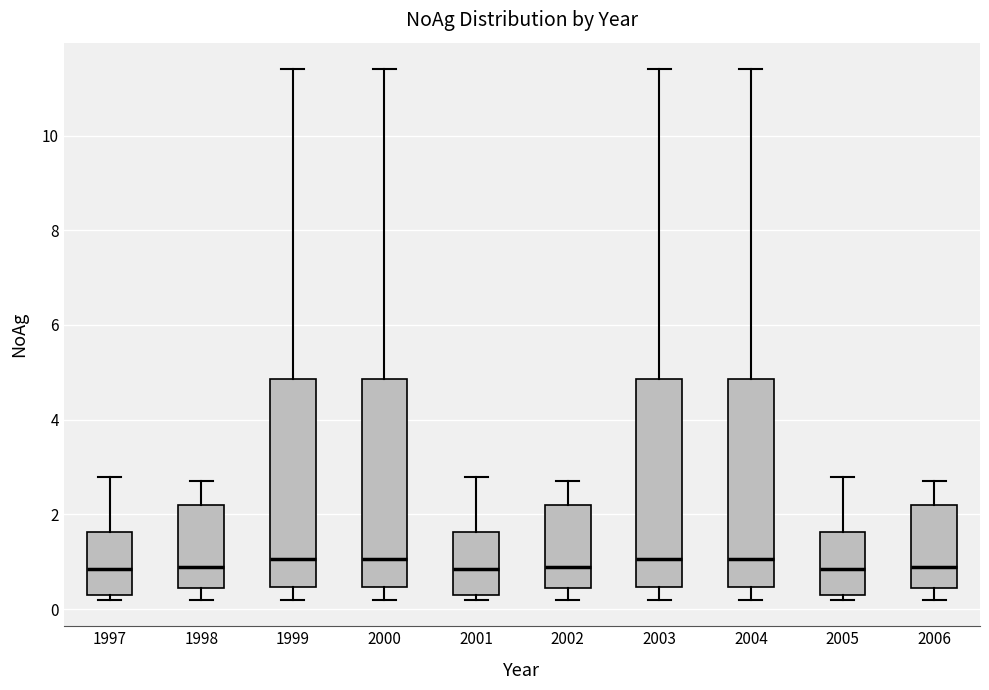

Where does the upper whisker of the box at x = 2003 end on the y-axis? The values are not printed on the chart, so give them approximately, as read against the axis.

11.4